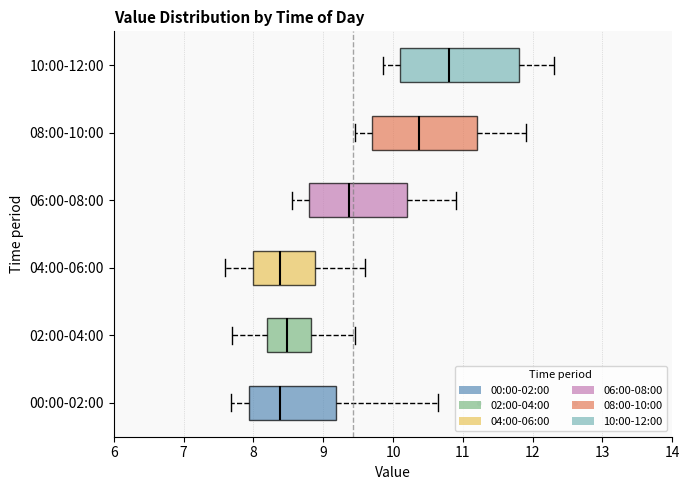

Which box's median line is the furthest to the right?

10:00-12:00